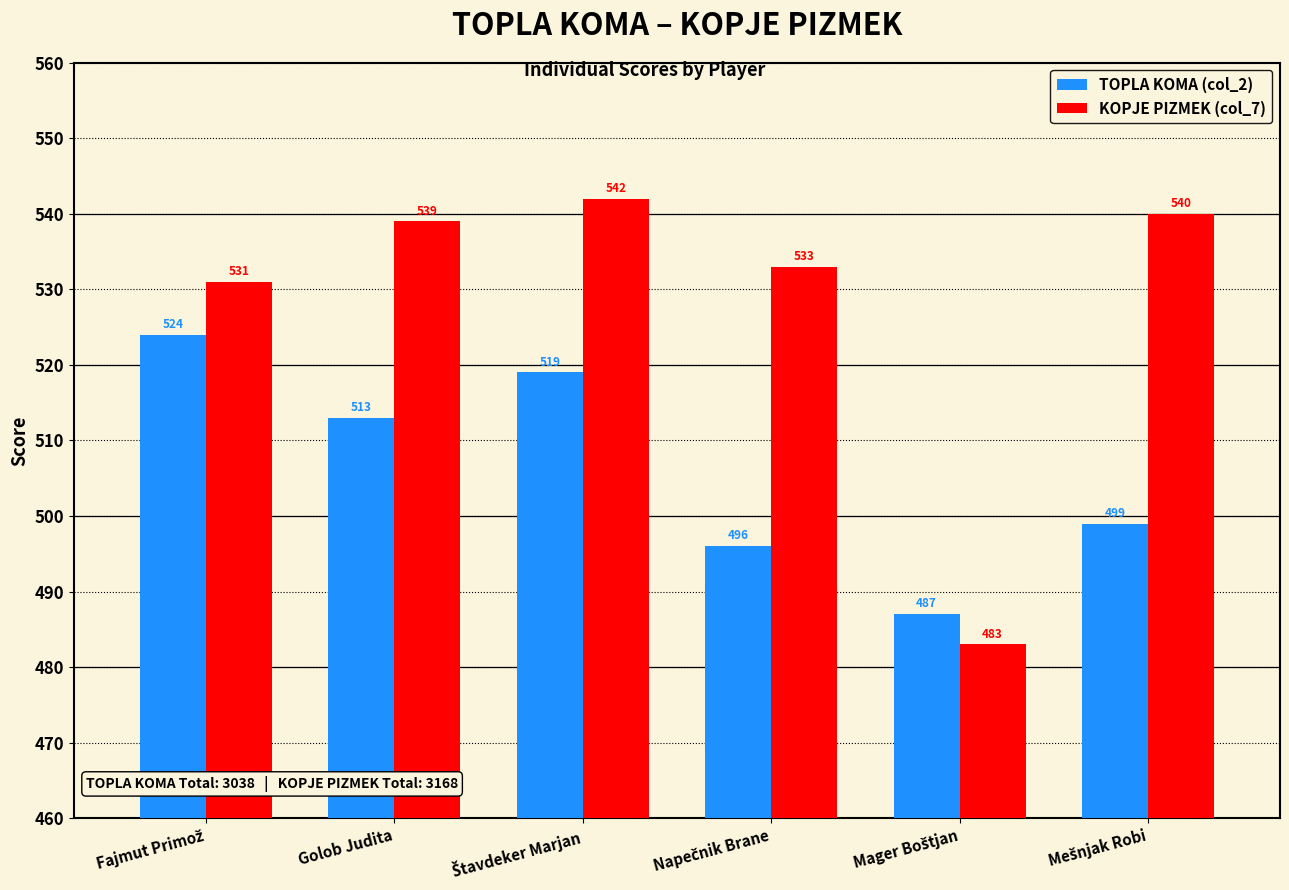

What is the difference between the maximum and second lowest values in the TOPLA KOMA (col_2) series?

28